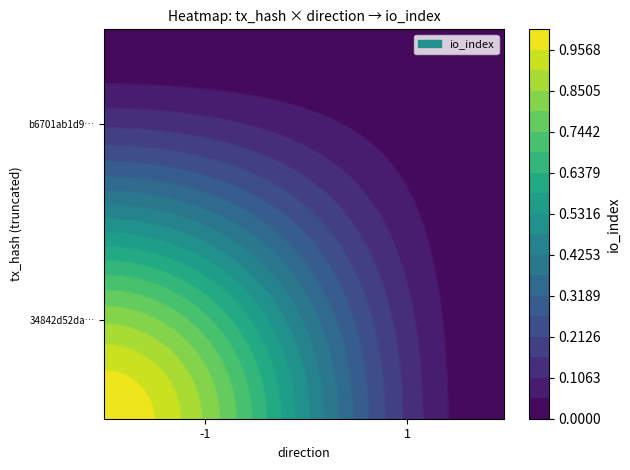

Is the value of 34842d52da1b34b99dc63fe74daa44db559a05a at -1 greater than the value of b6701ab1d92b3c301cee062d99b72ecc3a8de13 at 1?

Yes